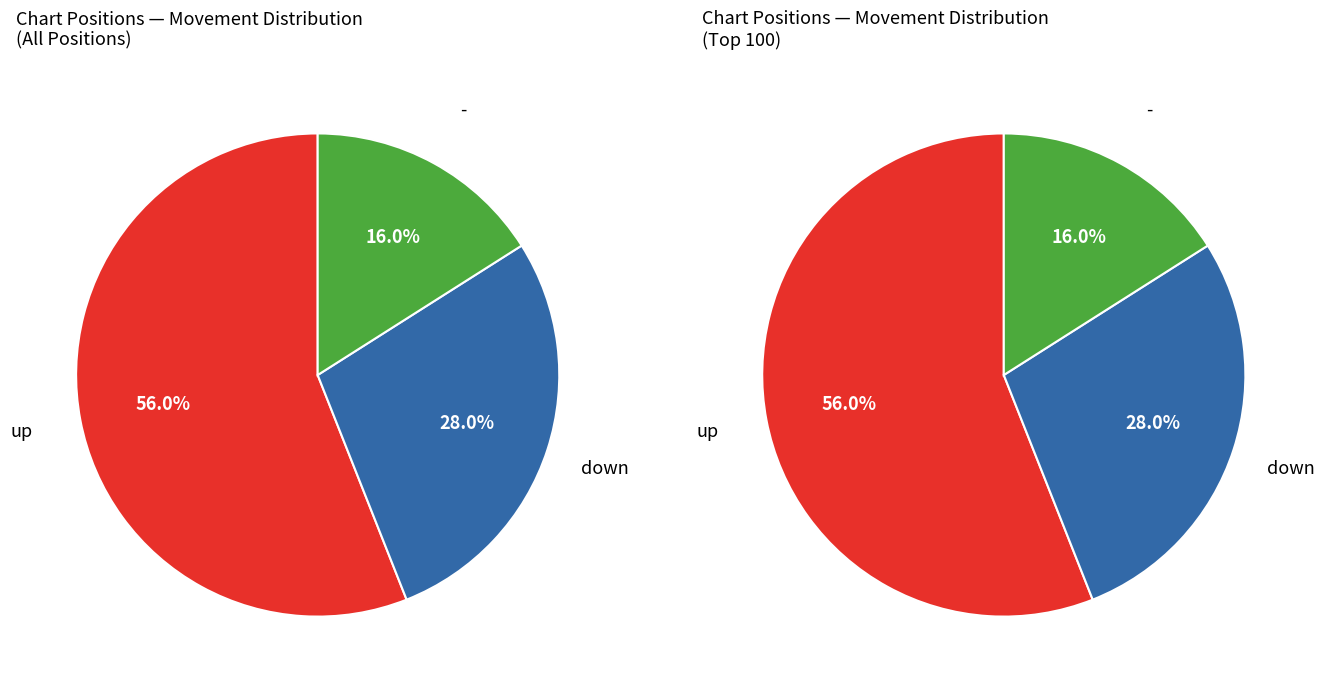

The up slice represents 56% of the pie. True or false?

True